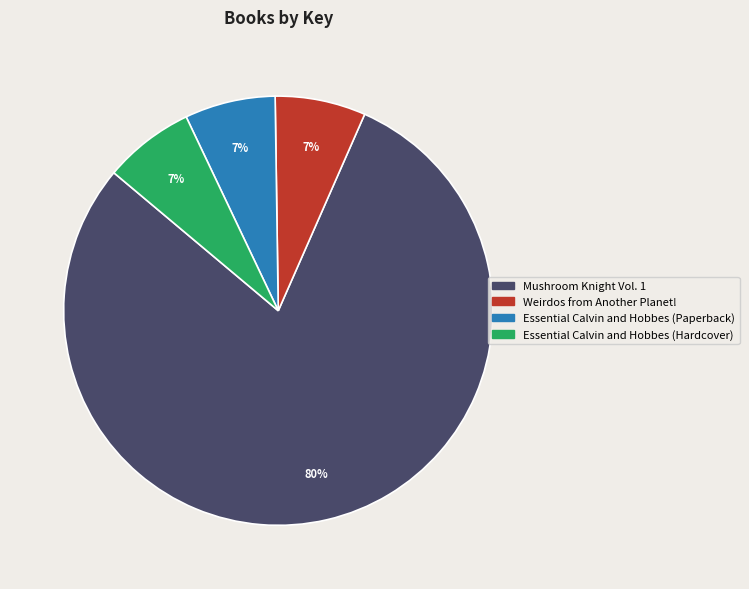

Between Weirdos from Another Planet! and Mushroom Knight Vol. 1, which is larger?

Mushroom Knight Vol. 1